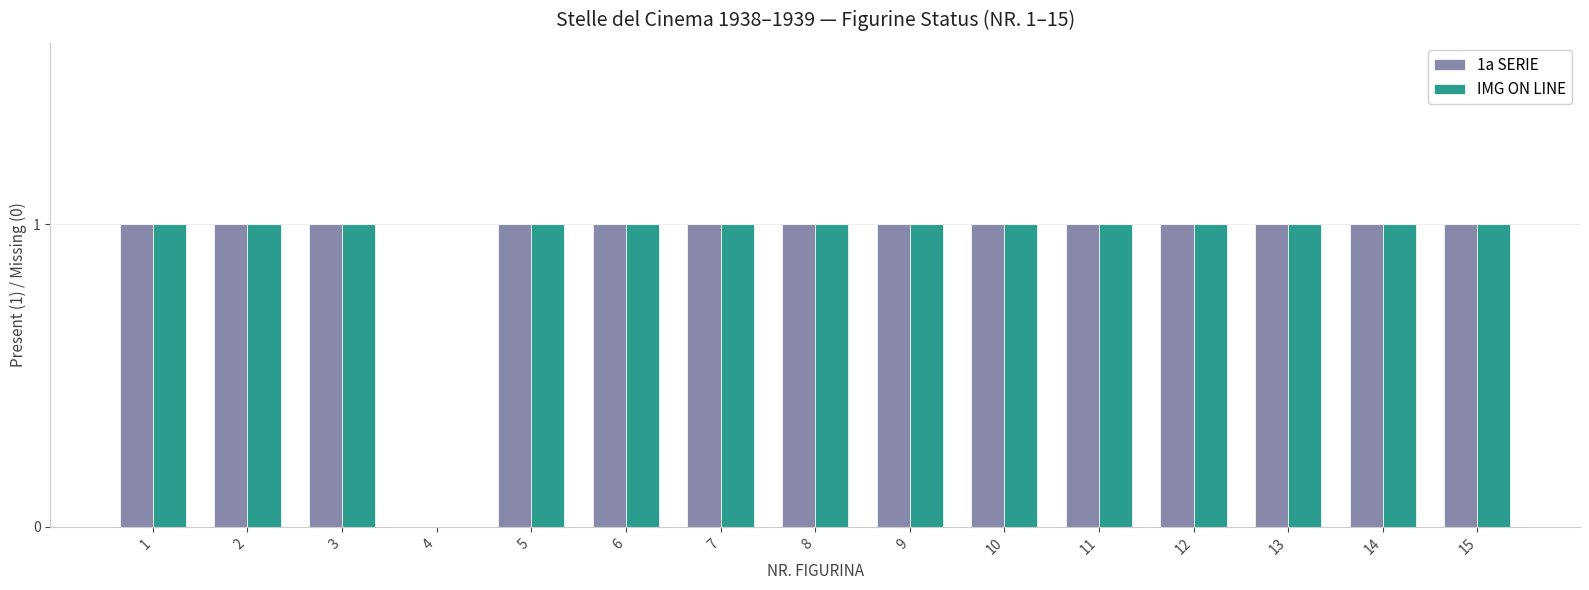

How many distinct data groups are displayed?

2